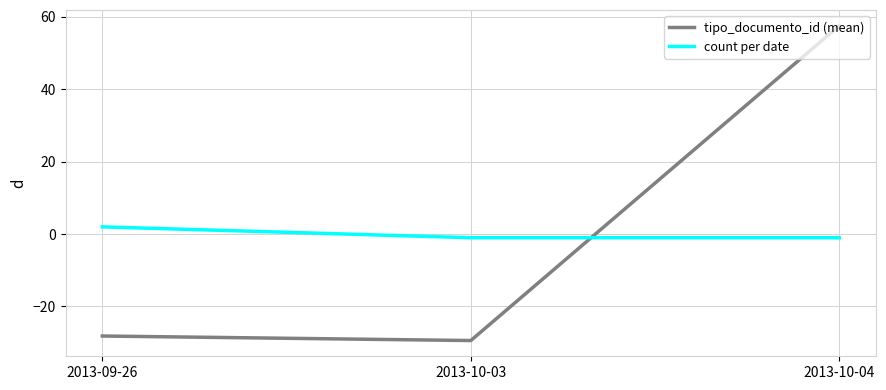

At which label does tipo_documento_id (mean) reach its minimum?

2013-10-03